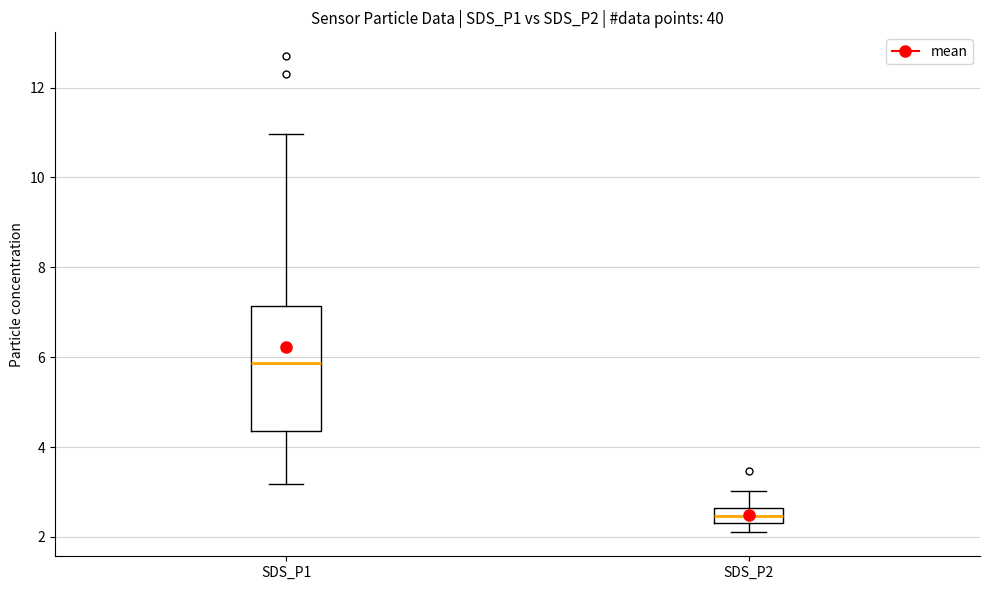

Which box's median line is the highest?

SDS_P1